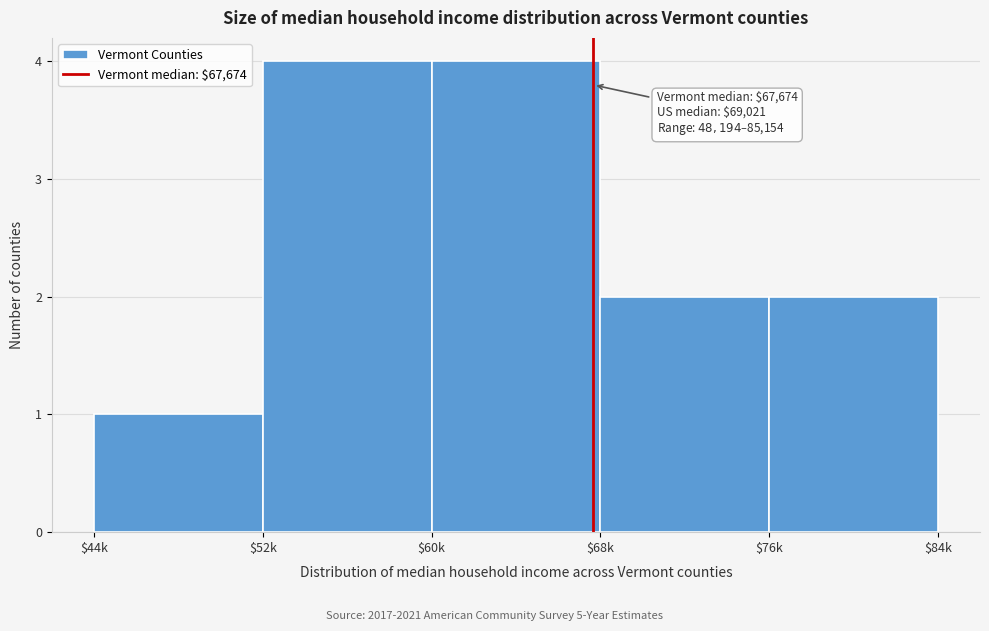

Reading right to left, transcribe all the data shown in this chart.

2	2	4	4	1